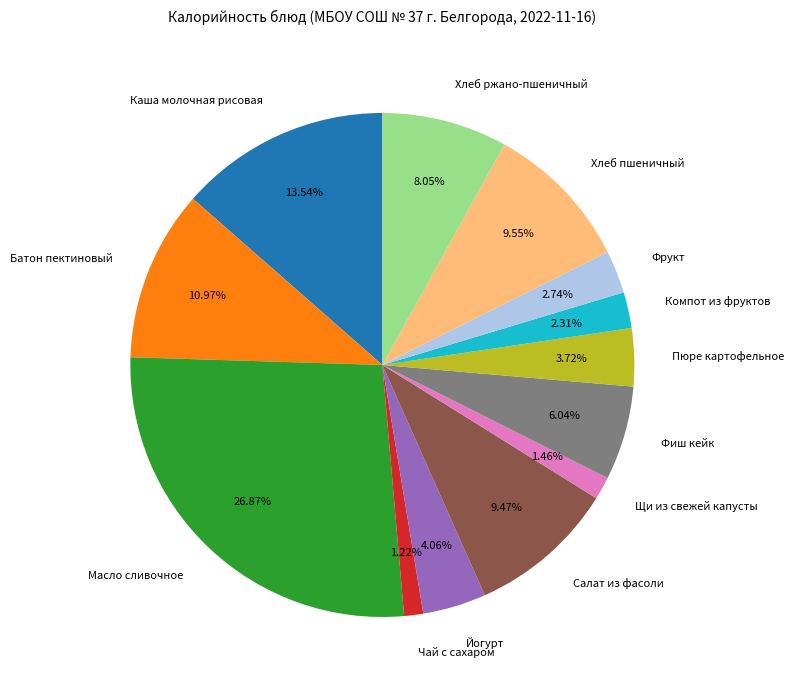

Which has a higher value, Компот из фруктов or Йогурт?

Йогурт